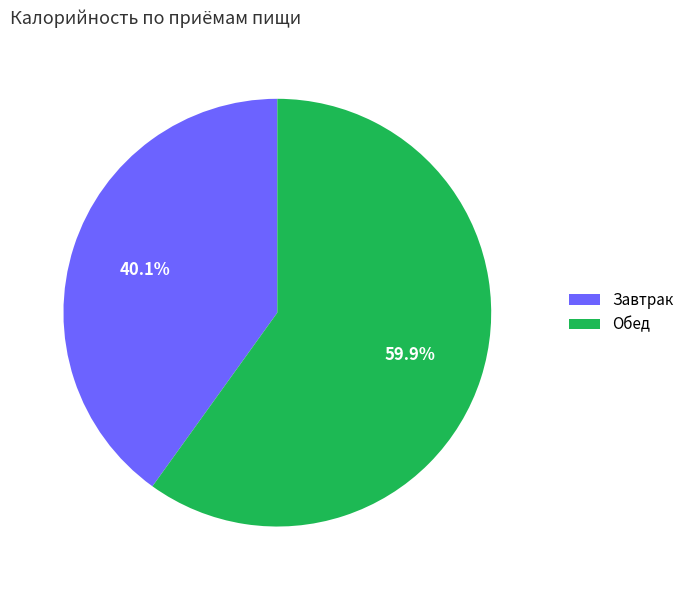

Is it true that Завтрак is 55% of the pie?

False